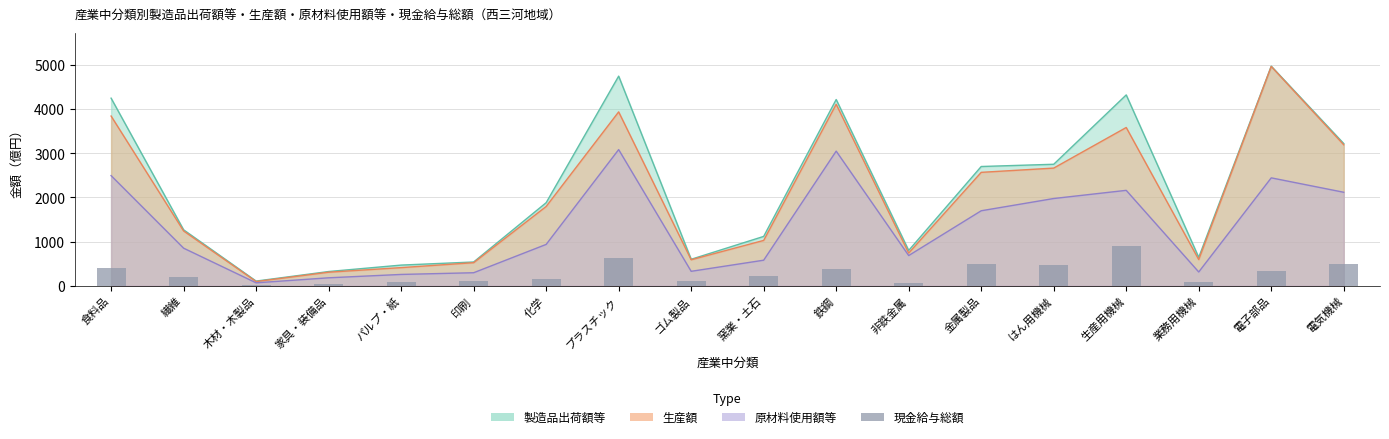

Approximately how many times larger is the value at パルプ・紙 compared to 繊維?

0.4